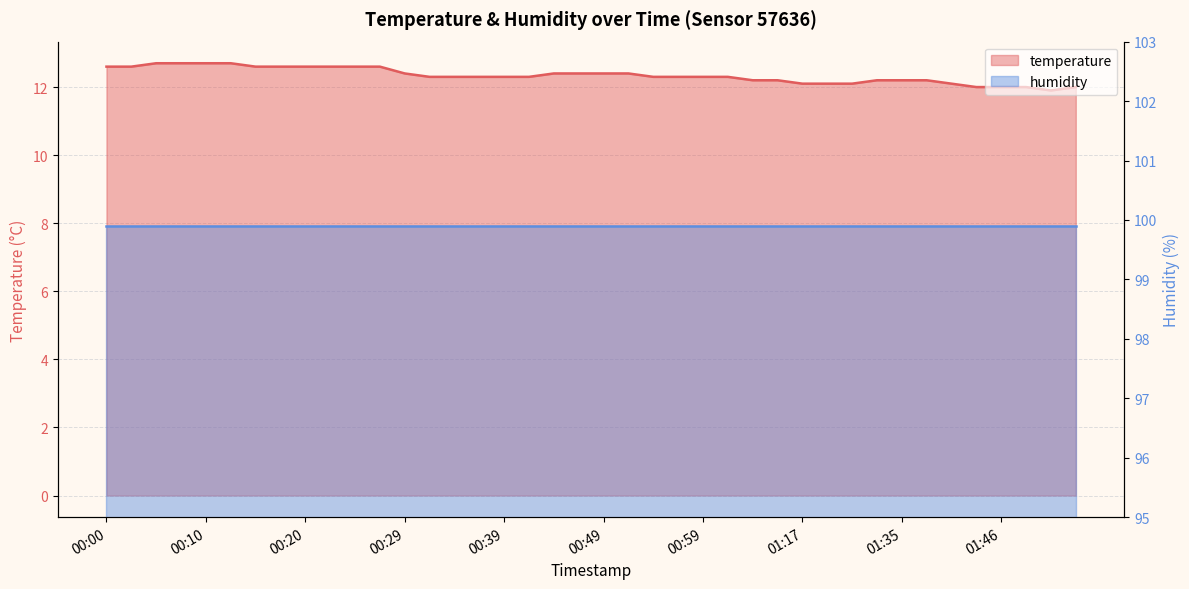

At which category does the data reach its first local valley?

01:51